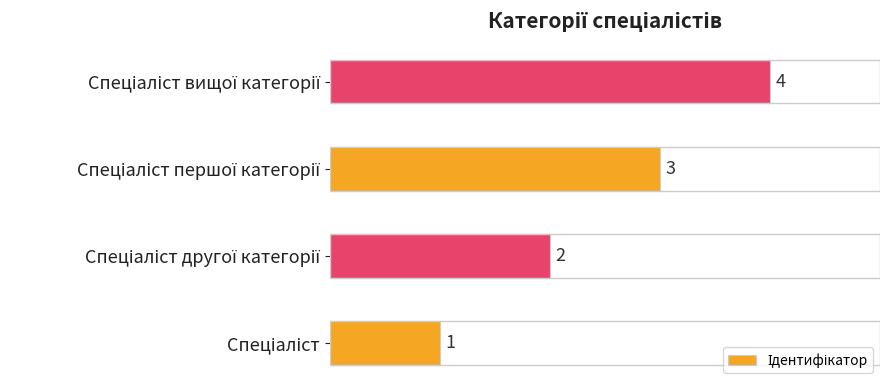

How many values are between 2 and 4?

3